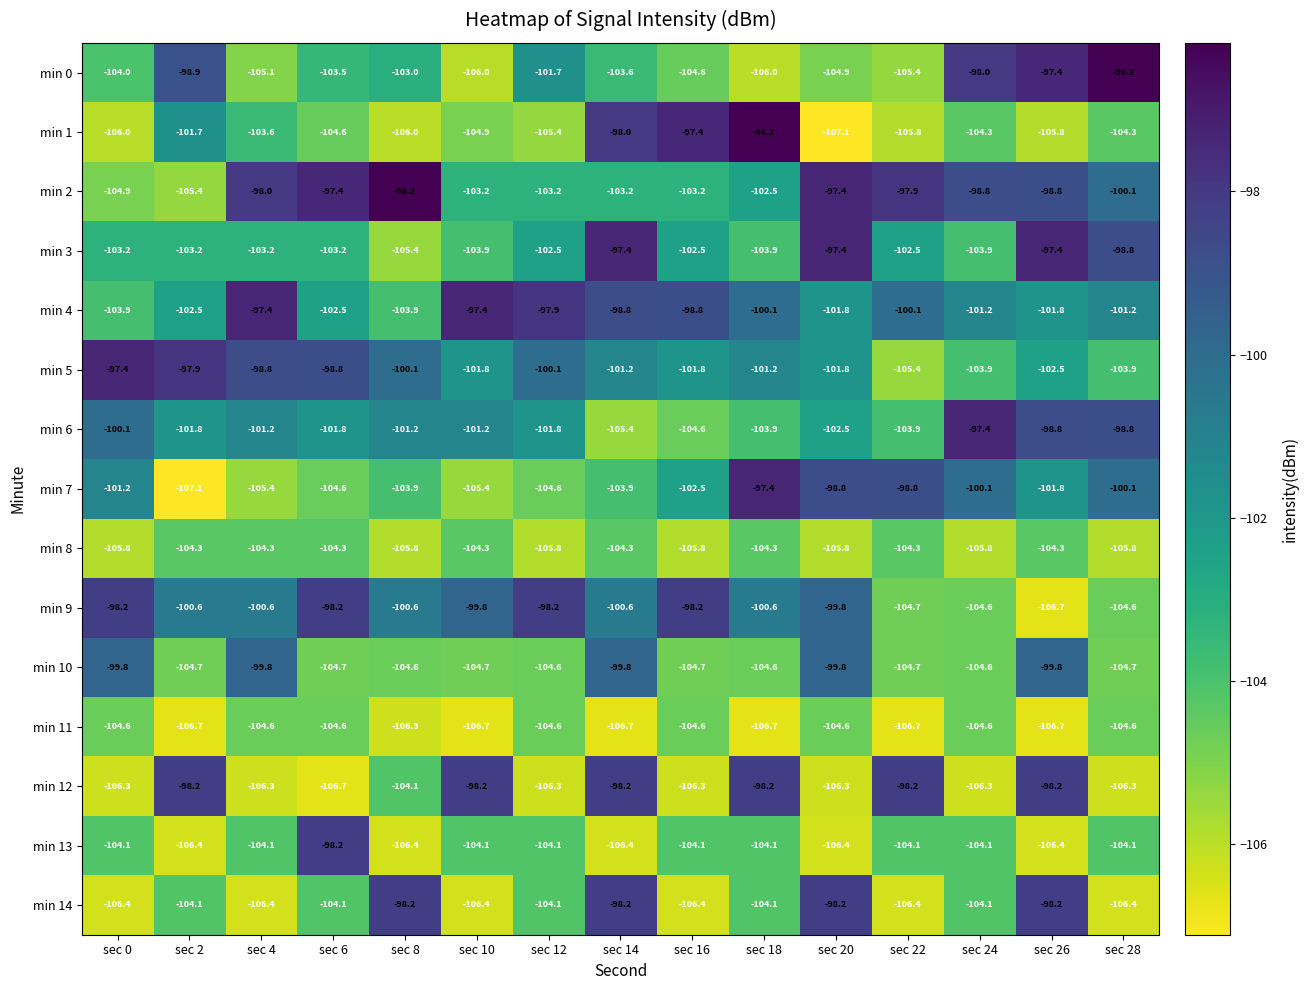

Is it true that min 9 equals -98.2 at sec 12?

True